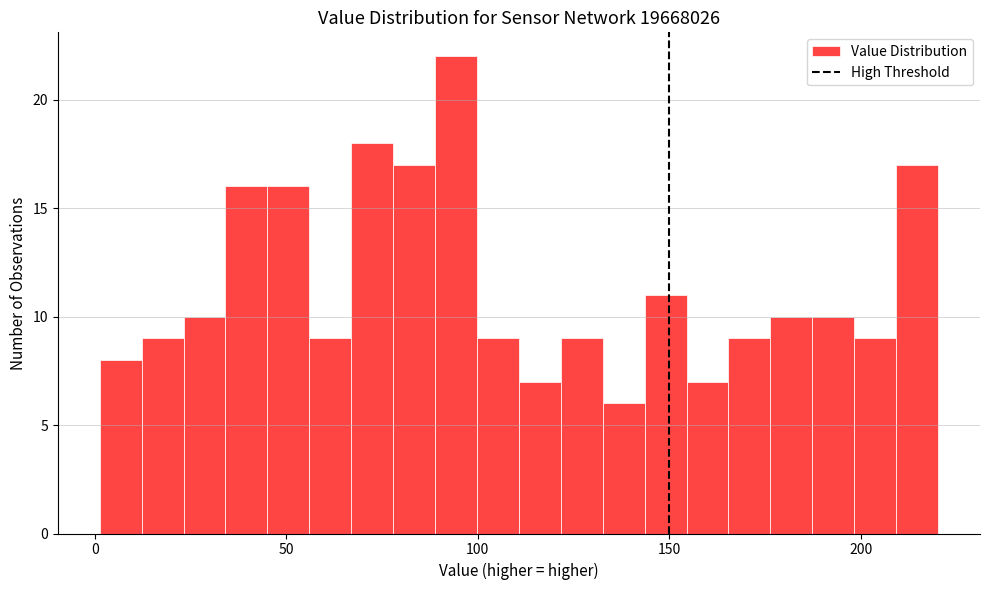

Around what value on the x-axis is the tallest bar? Give the approximate position of its centre, as read against the axis.

95